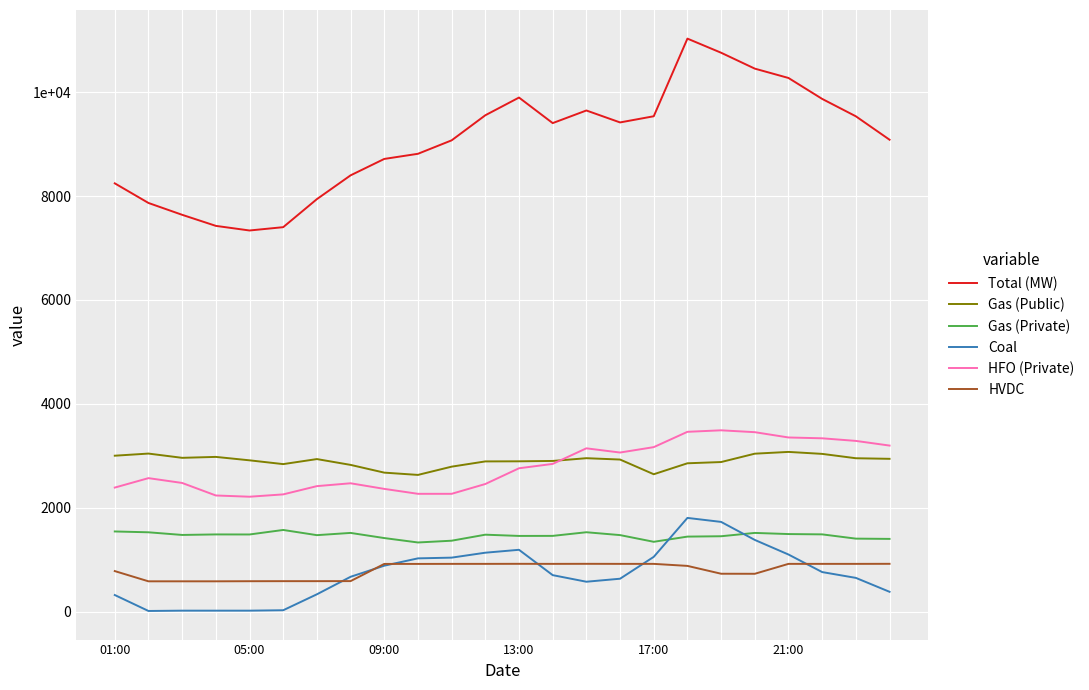

After their last crossing, which series has the higher values: Gas (Private) or Coal?

Gas (Private)